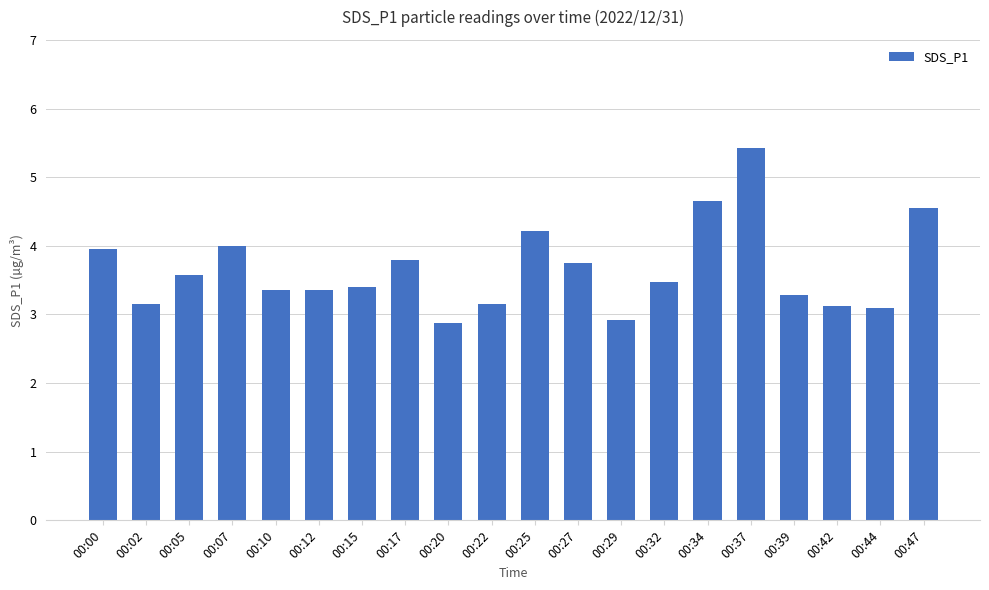

What is the maximum value shown in the chart?

5.4